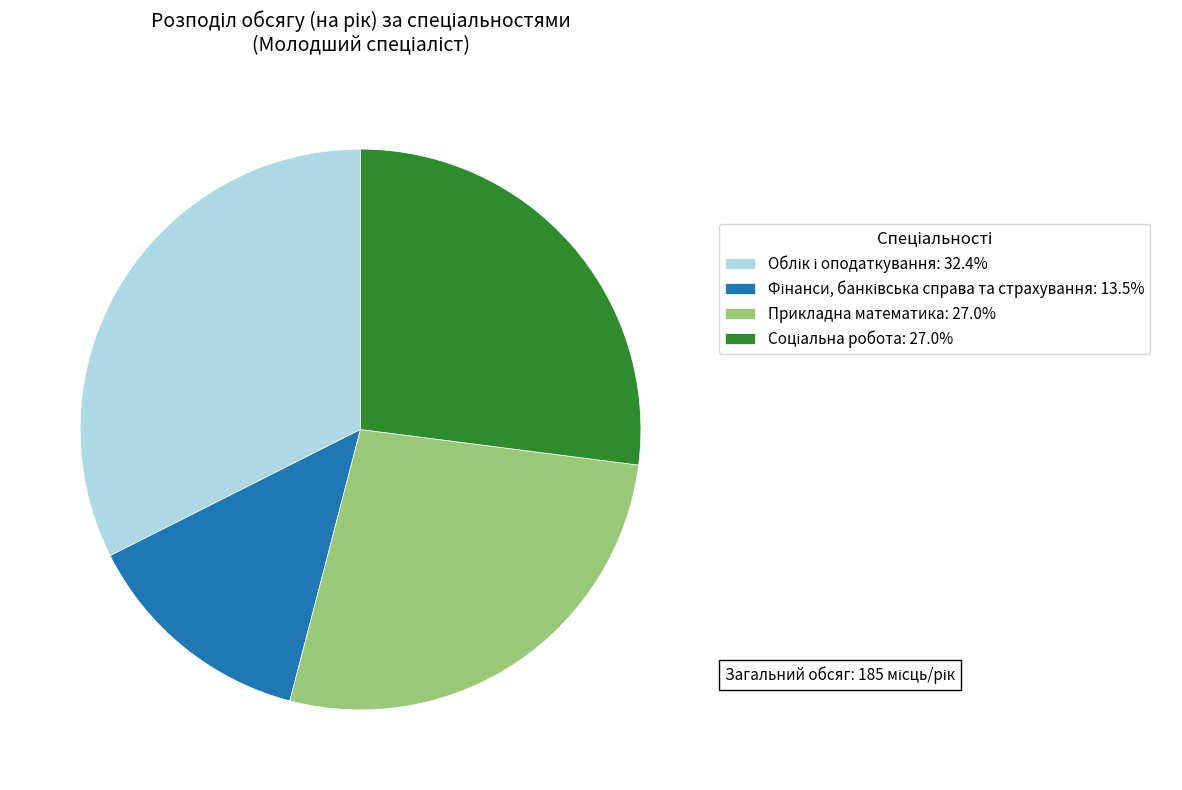

Is there a majority slice in this chart?

No